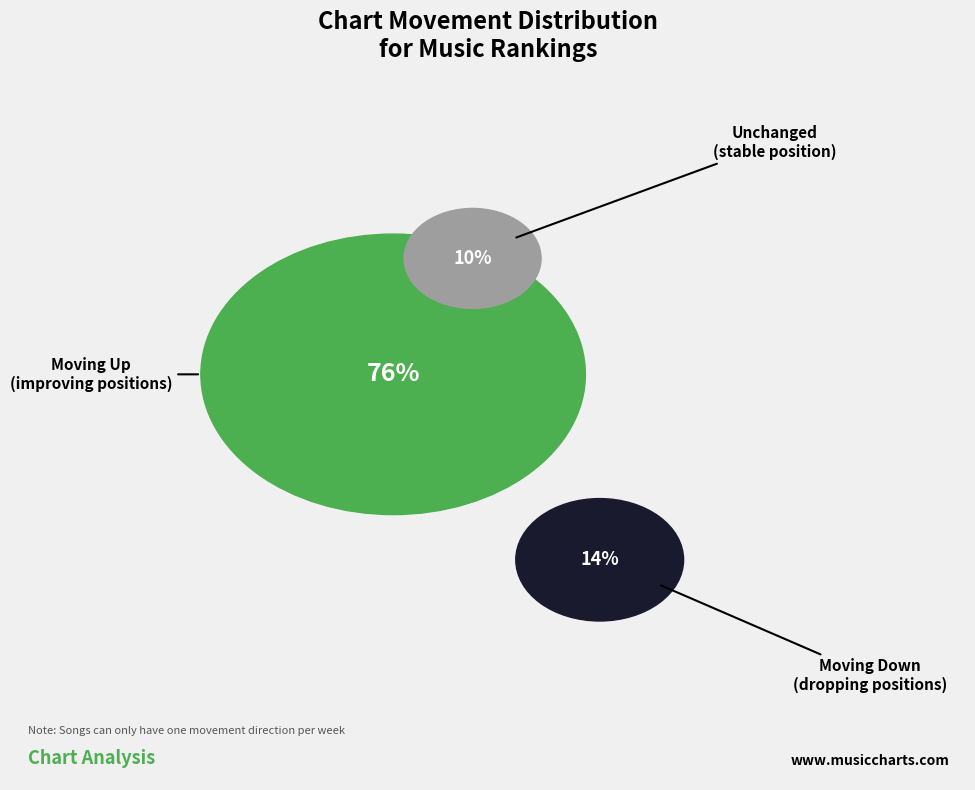

The down slice represents 23% of the pie. True or false?

False